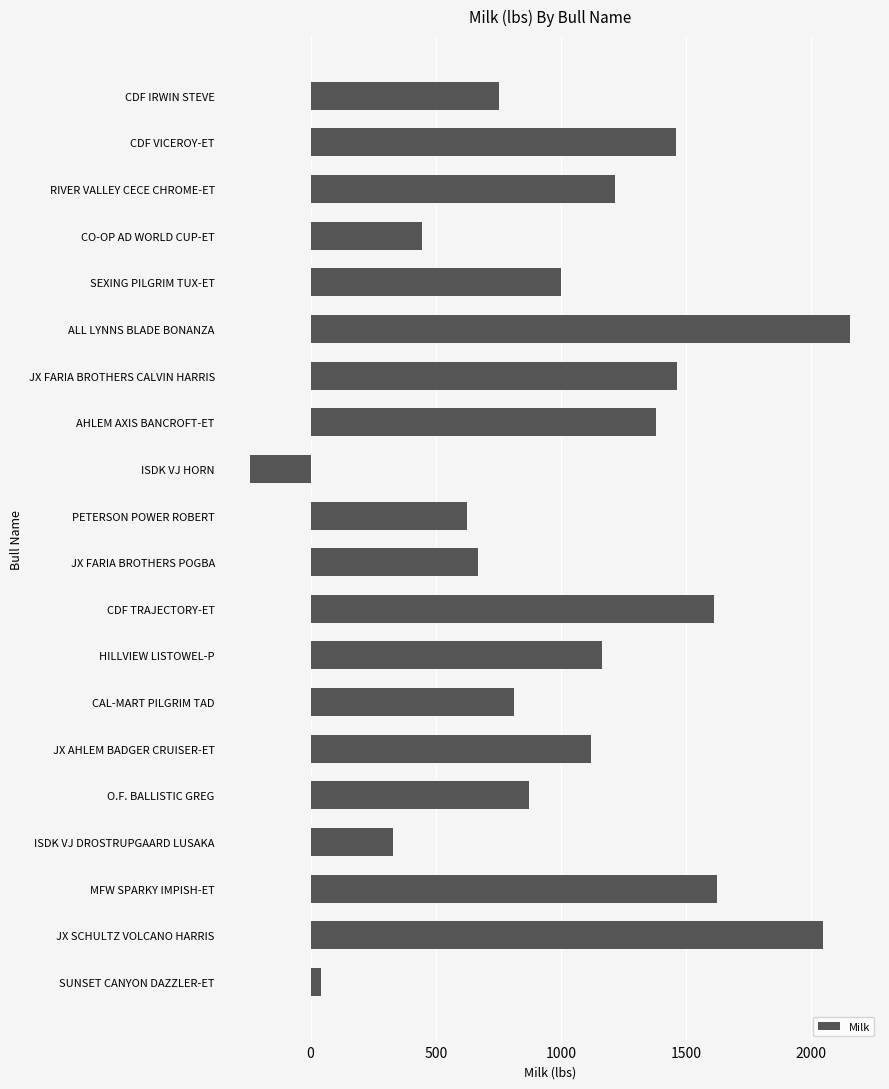

The chart shows a value of 392 at O.F. BALLISTIC GREG. True or false?

False